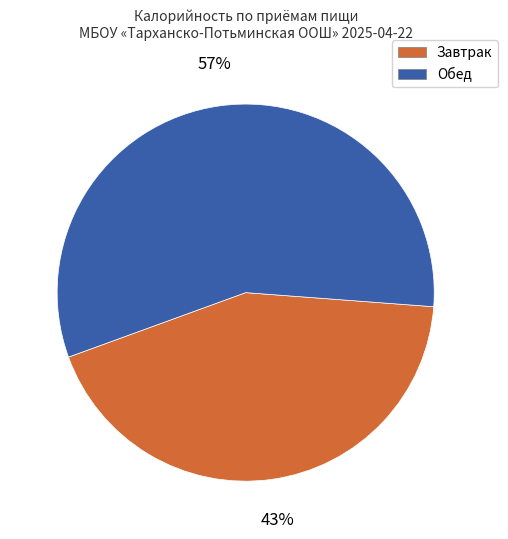

Count the number of slices in the pie.

2